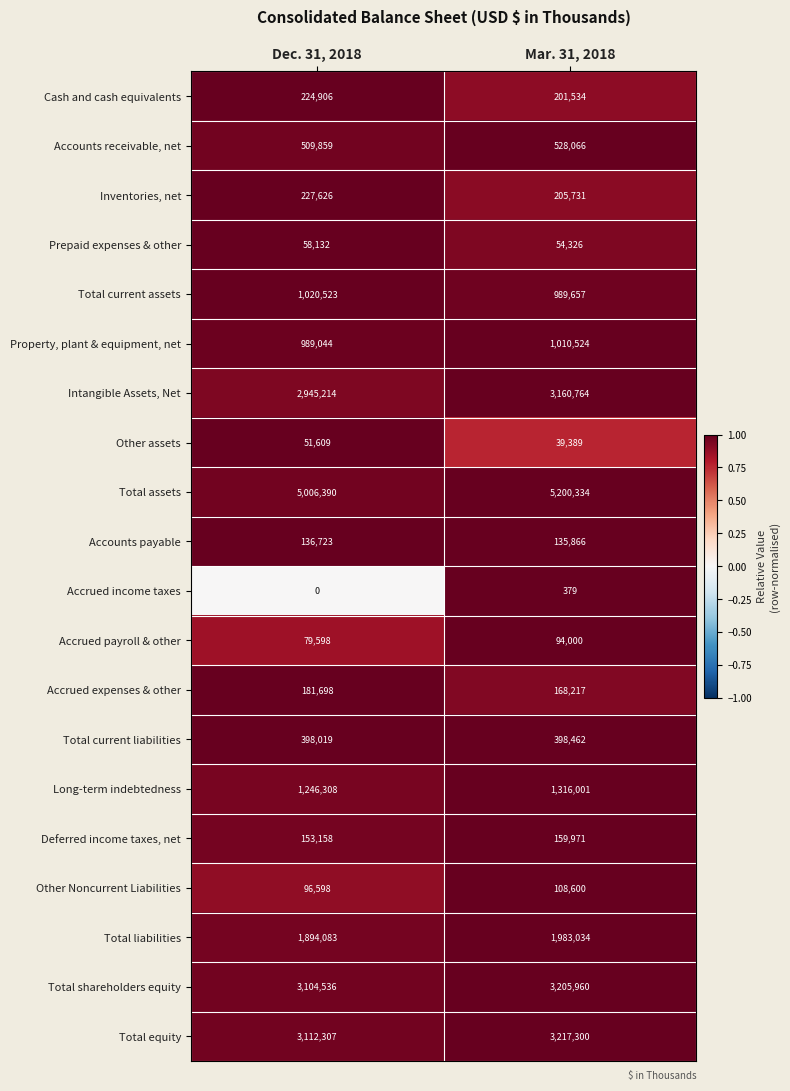

How many data points does each series have?

2